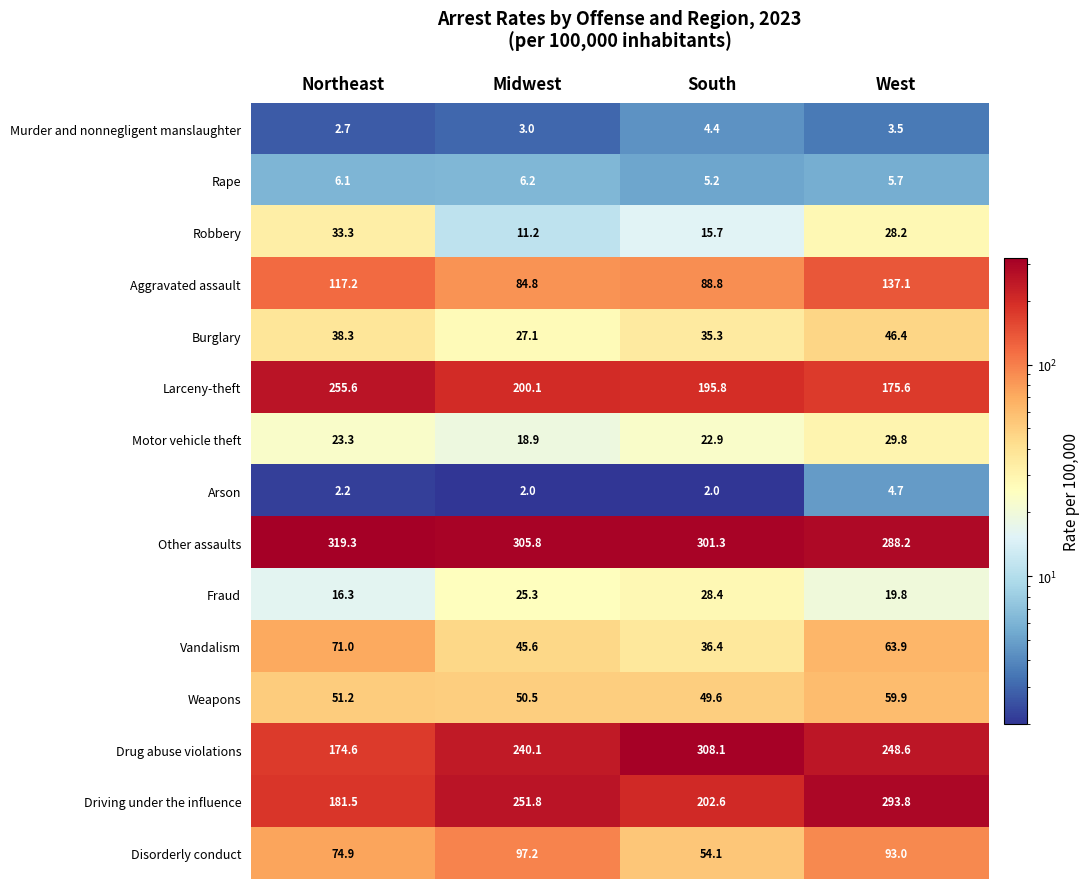

List the series in order of their peak value, lowest first.

Murder and nonnegligent manslaughter, Arson, Rape, Fraud, Motor vehicle theft, Robbery, Burglary, Weapons, Vandalism, Disorderly conduct, Aggravated assault, Larceny-theft, Driving under the influence, Drug abuse violations, Other assaults